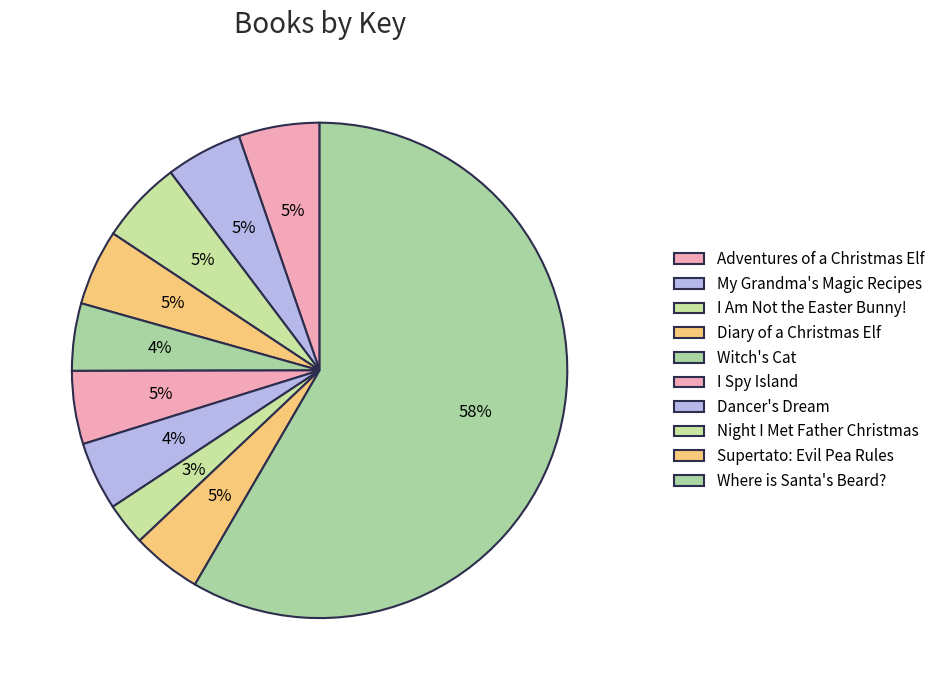

Count the number of slices in the pie.

10